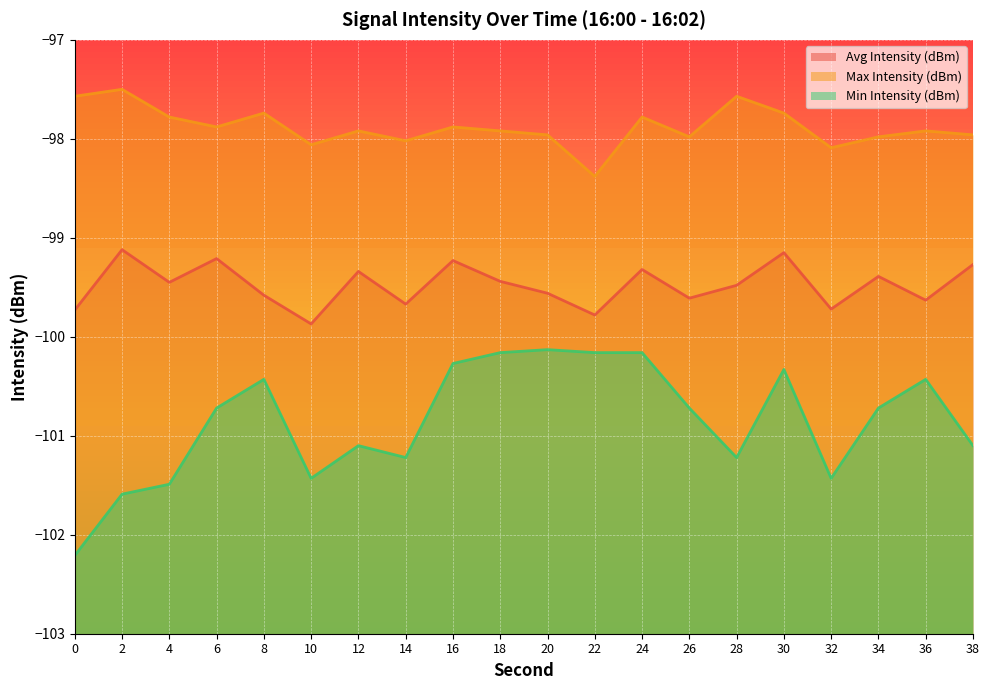

What is the difference between the maximum and minimum values in the Avg Intensity (dBm) series?

0.8